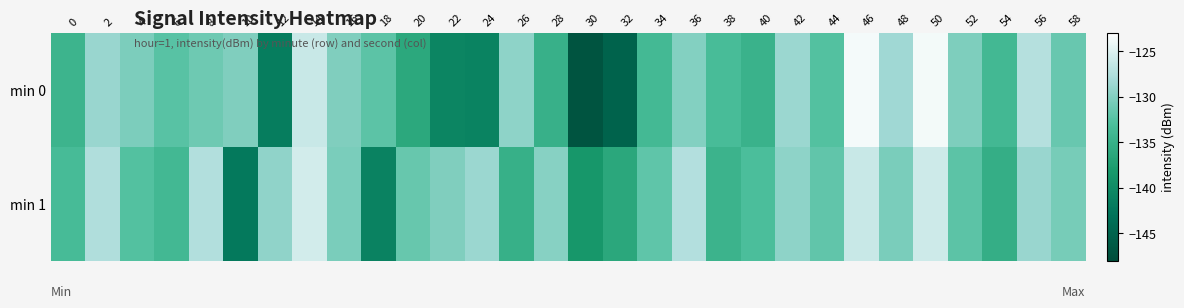

Rank the series by their average value, from lowest to highest.

min 0, min 1